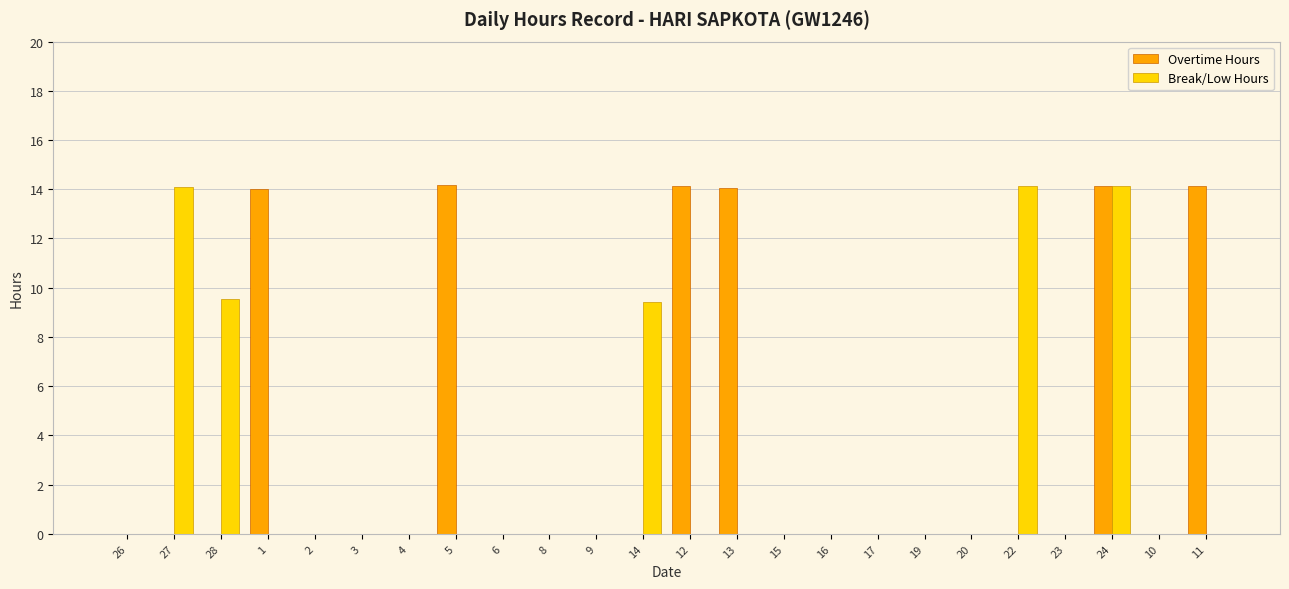

What is the total value across all series at 28?

9.6